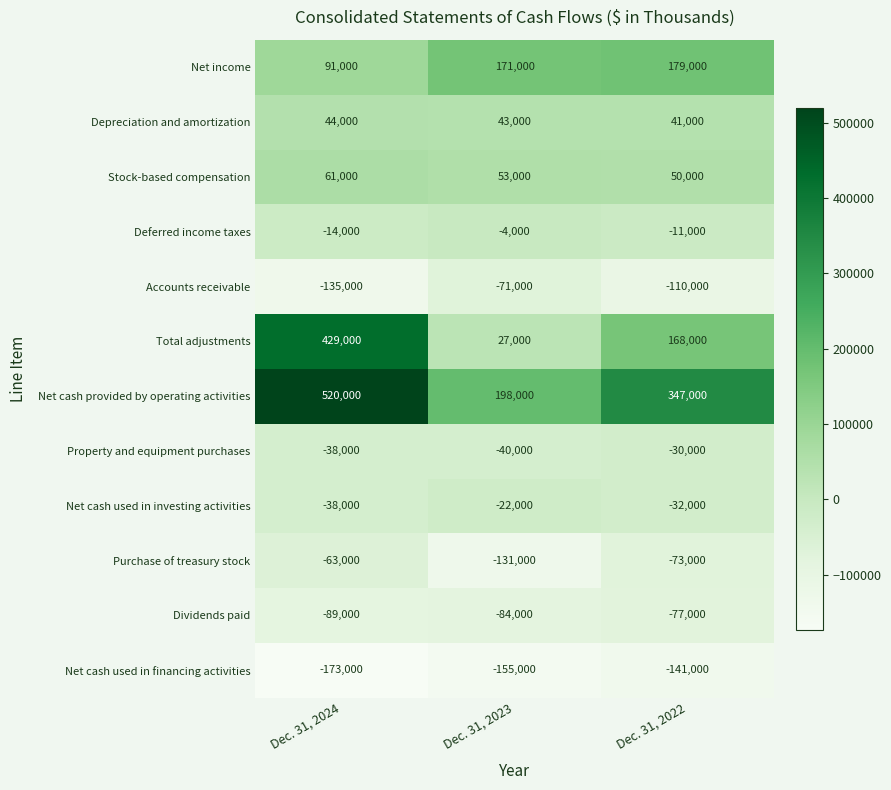

At which label does Stock-based compensation first exceed 53000?

Dec. 31, 2024